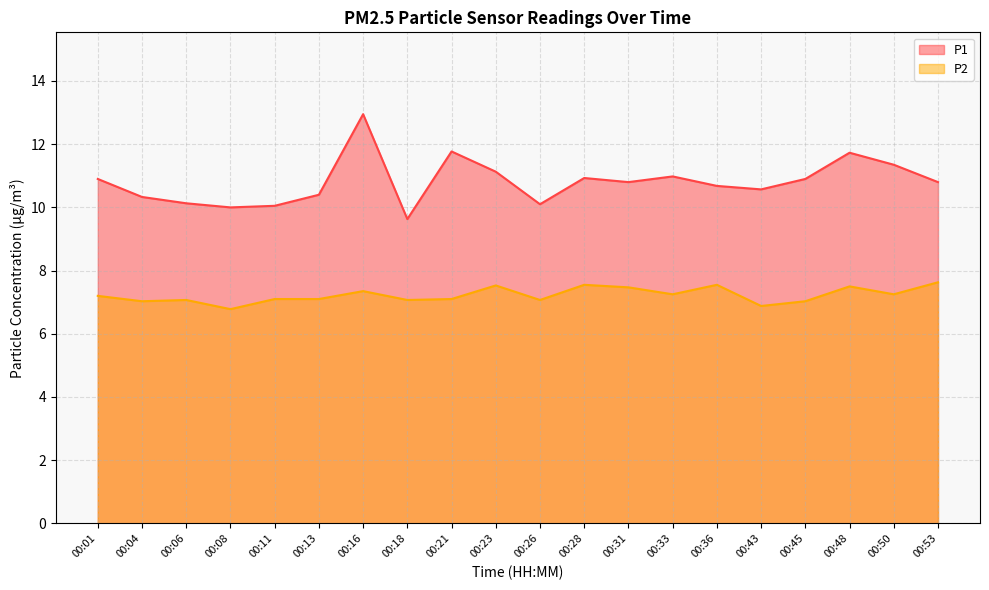

Rank the series by their average value, from lowest to highest.

P2, P1